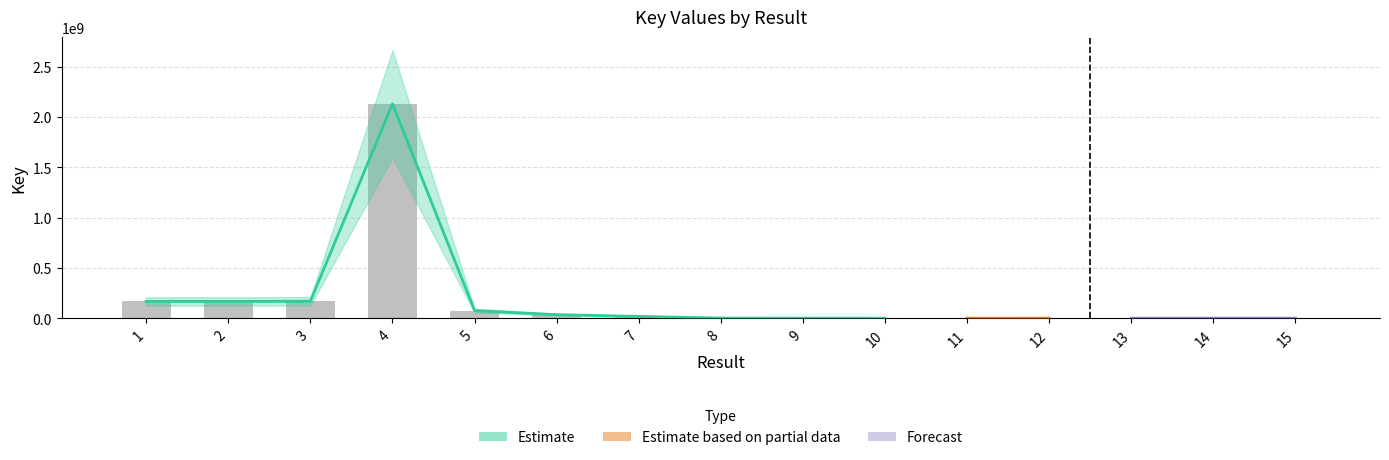

Which has a higher value, 7 or 8?

7